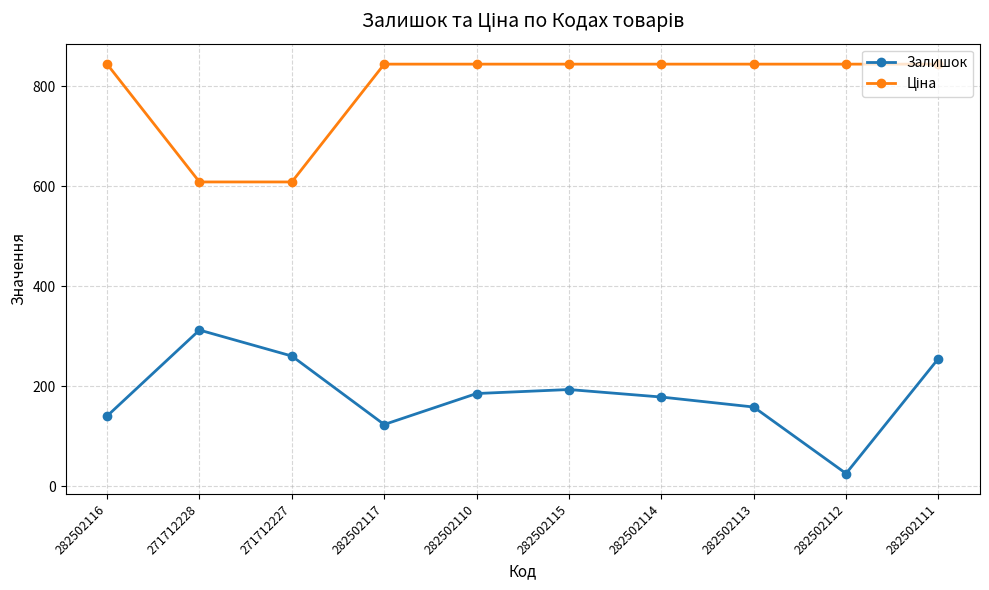

The value of Залишок at 282502115 is 304.6. True or false?

False